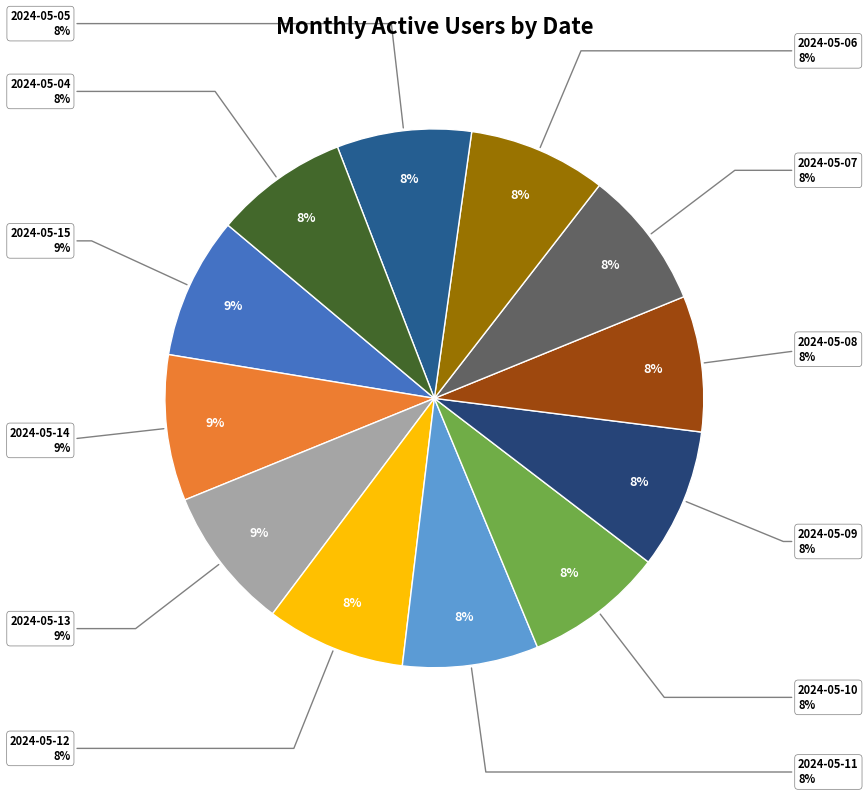

Is it true that 2024-05-05 is 8% of the pie?

True